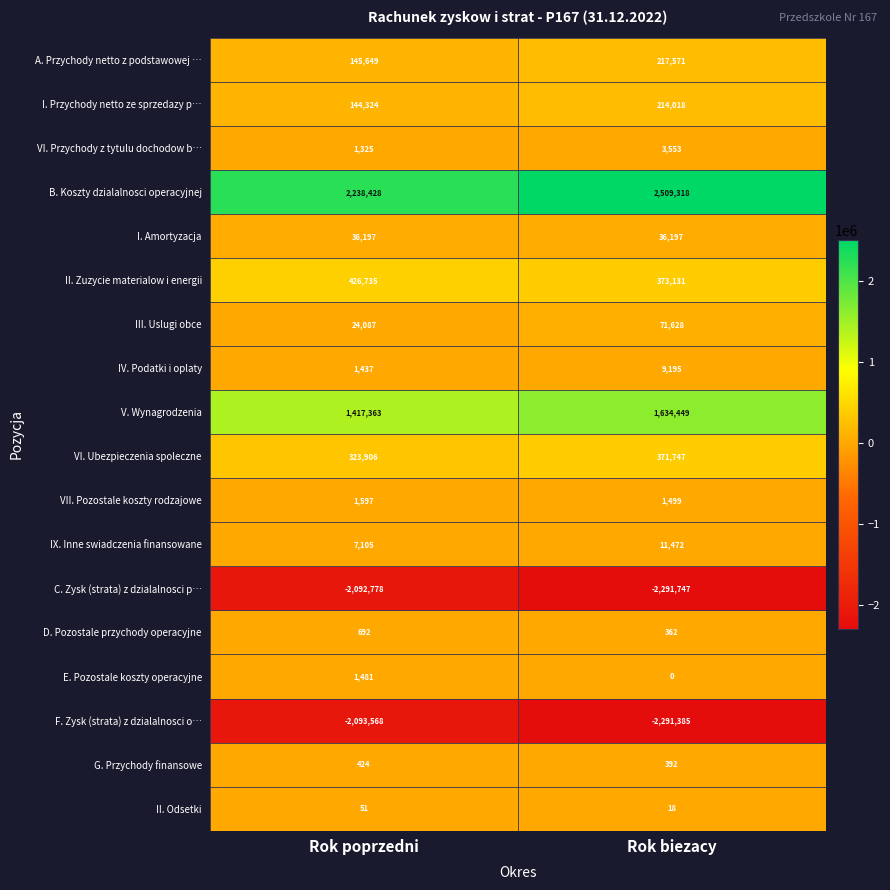

What is the total value across all series at Rok poprzedni?

584455